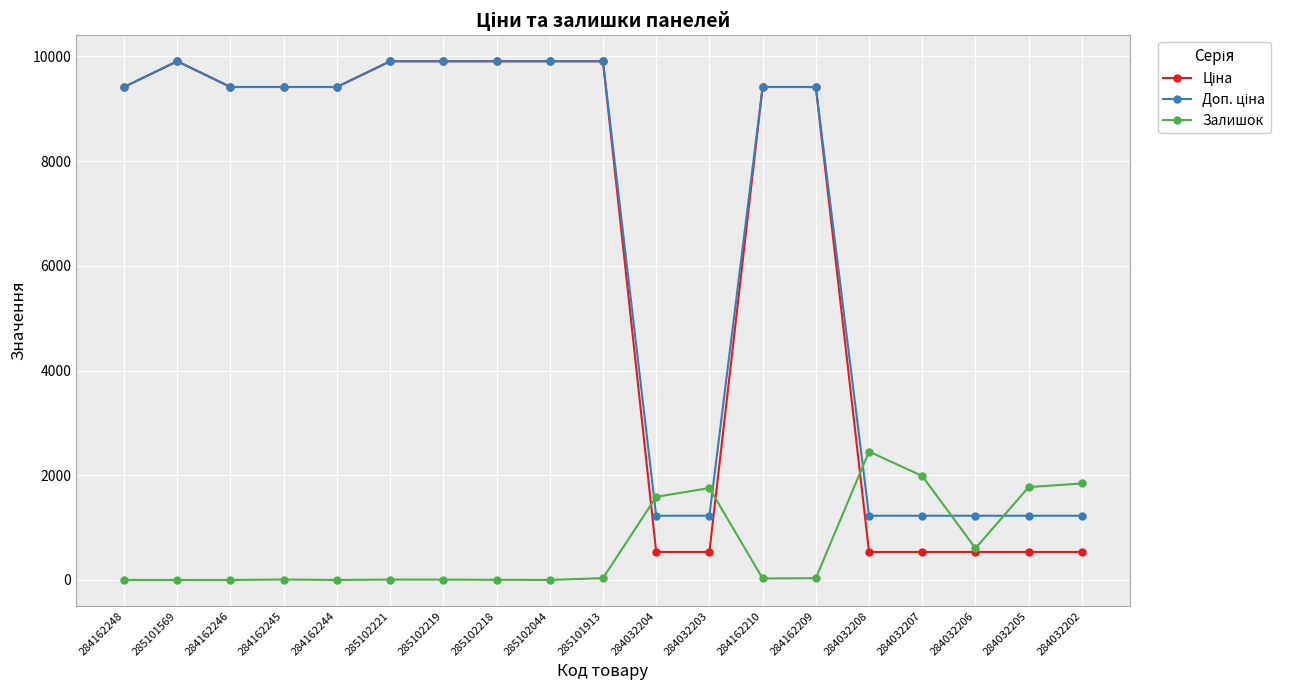

True or false: Залишок has a value of 7.0 at 285102219.

True